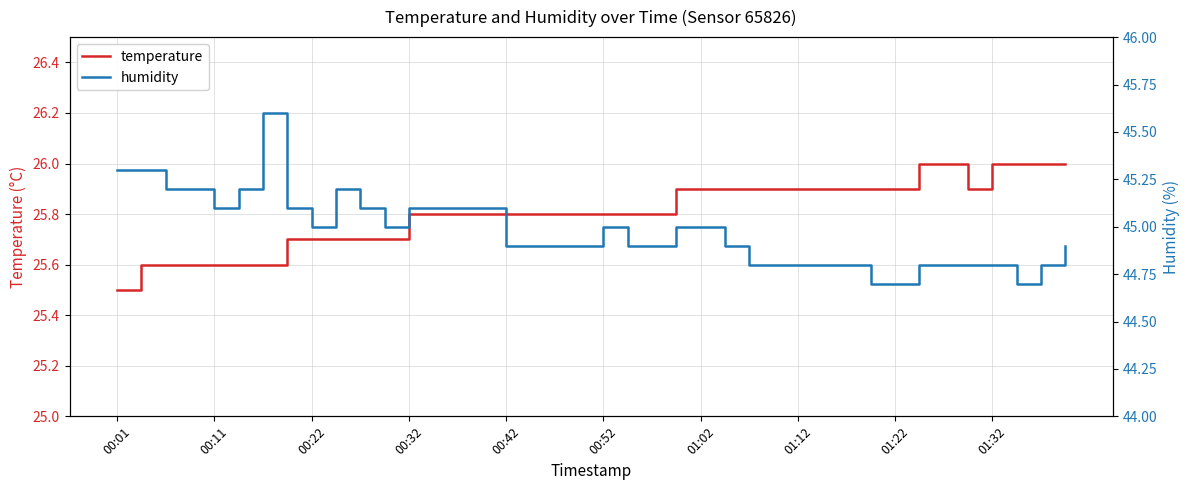

The value of temperature at 00:01 is 25.5. True or false?

True